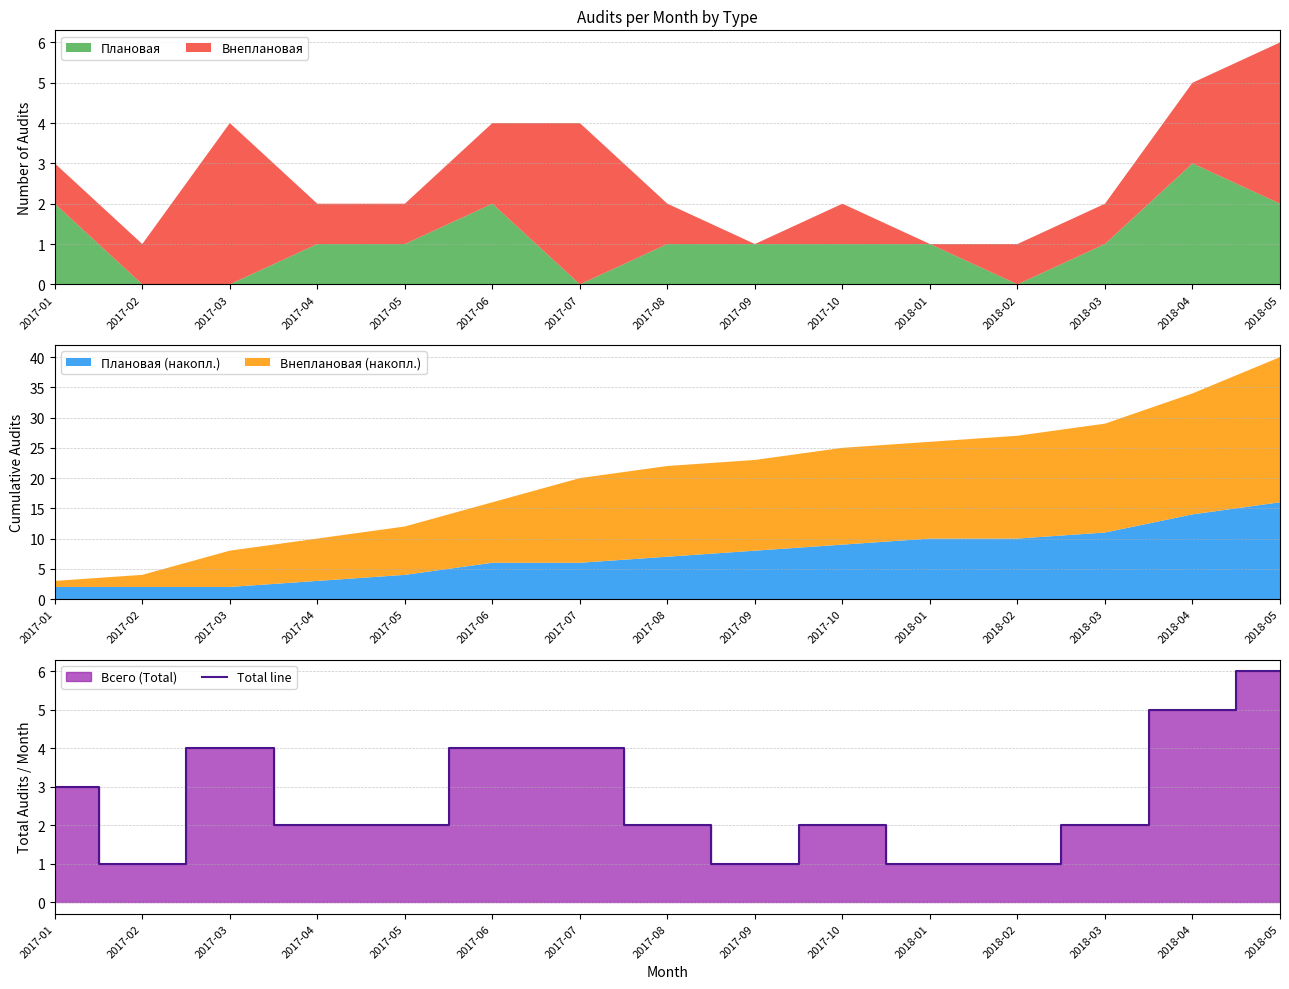

Approximately how many times larger is the value at 2018-03 compared to 2018-05?

0.3